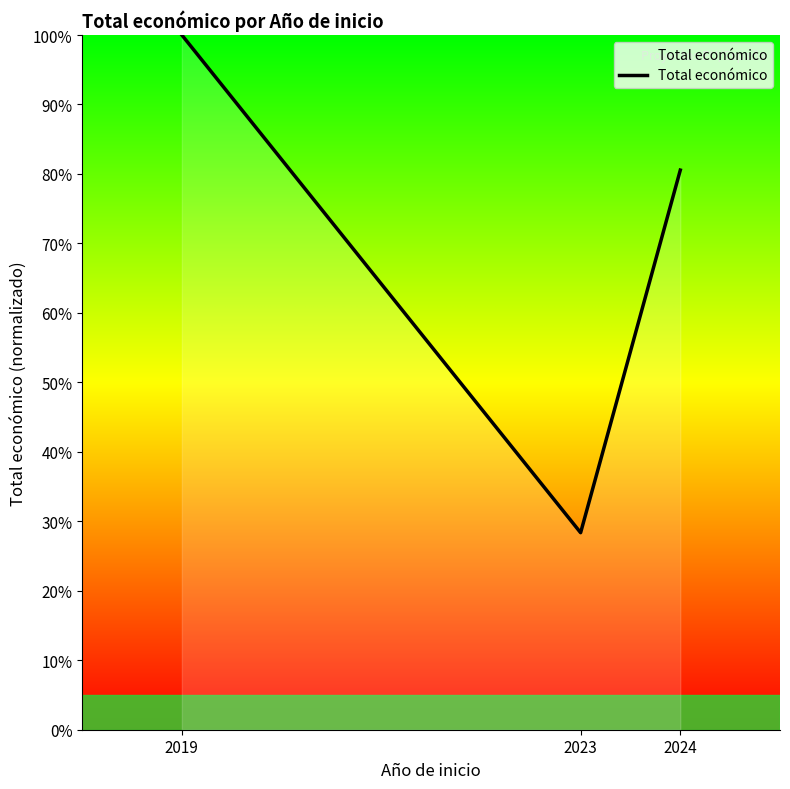

Which category has the highest value across all series?

2019